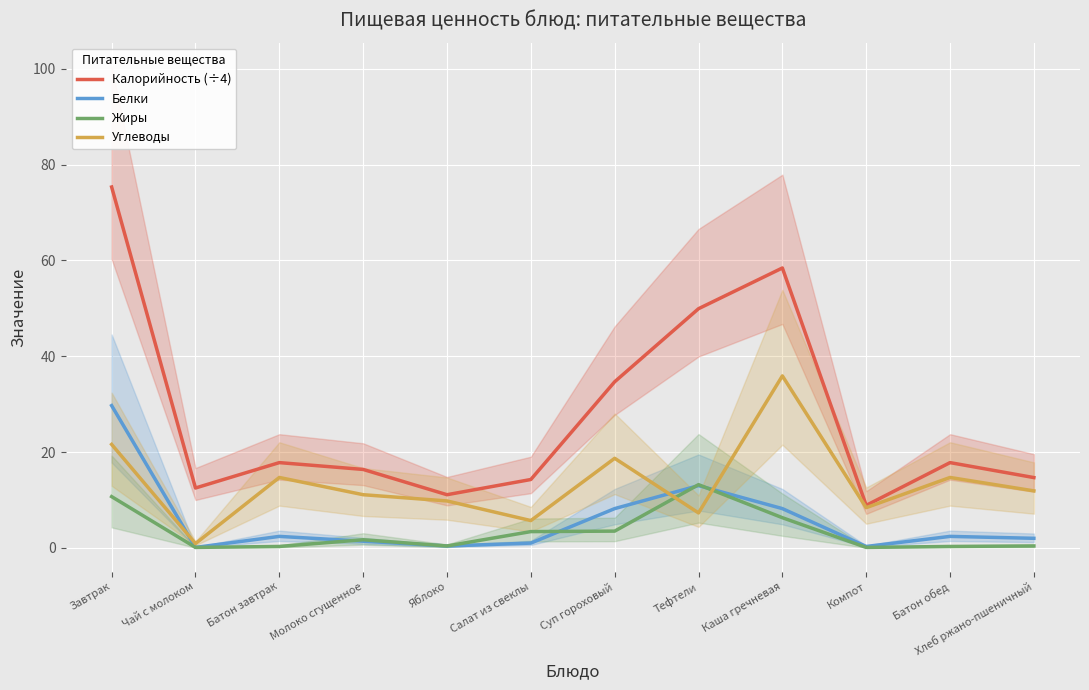

What is the label of the 12th point from the right?

Завтрак